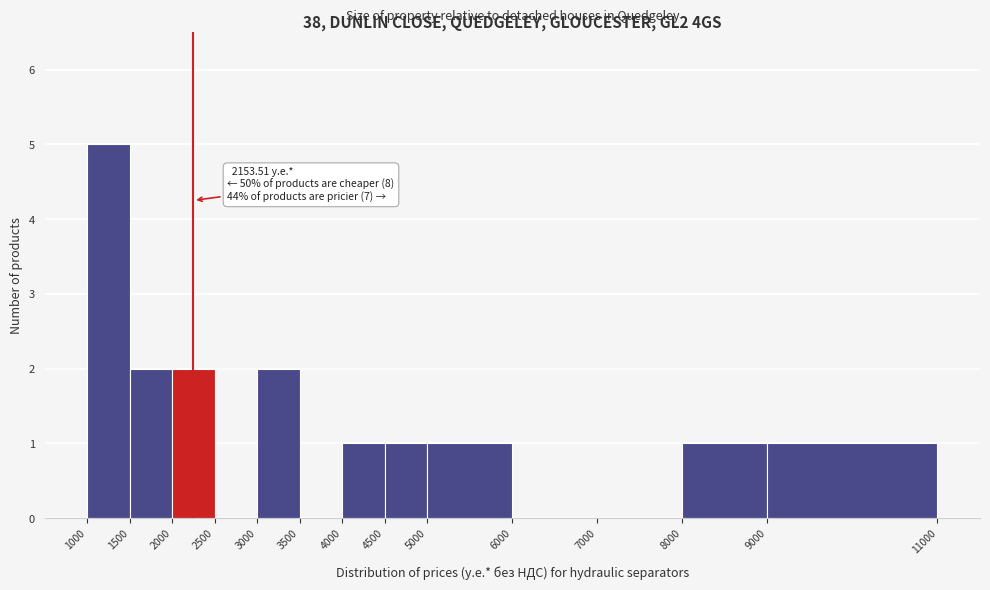

Over which range of the x-axis is the bar tallest?

1000 to 1500